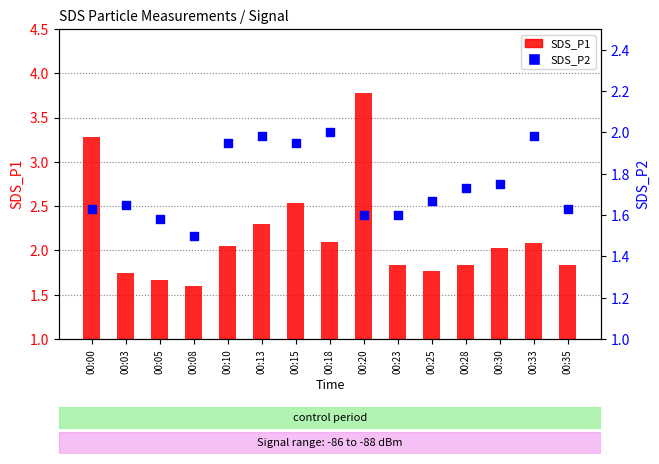

Which series reaches the maximum Y coordinate?

SDS_P1